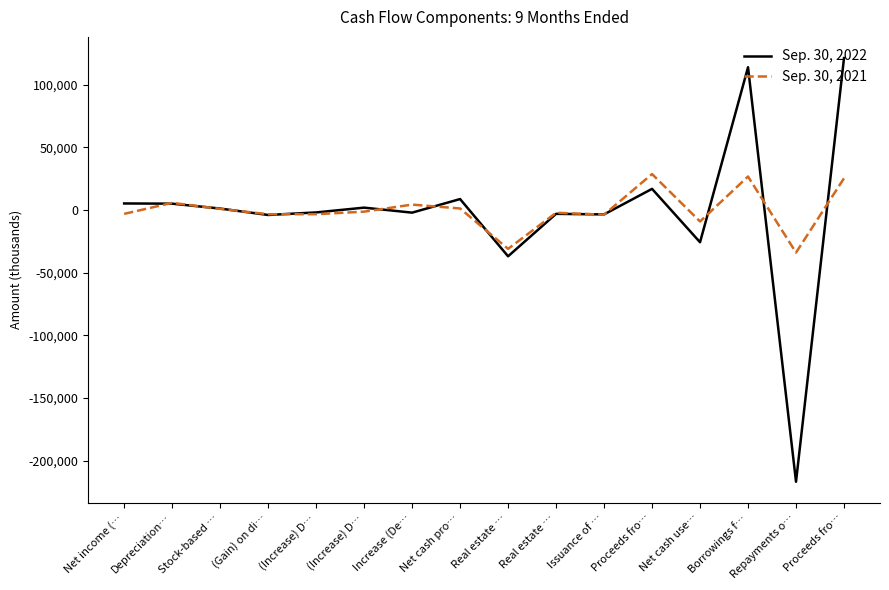

True or false: Sep. 30, 2021 and Sep. 30, 2022 intersect in this chart.

True